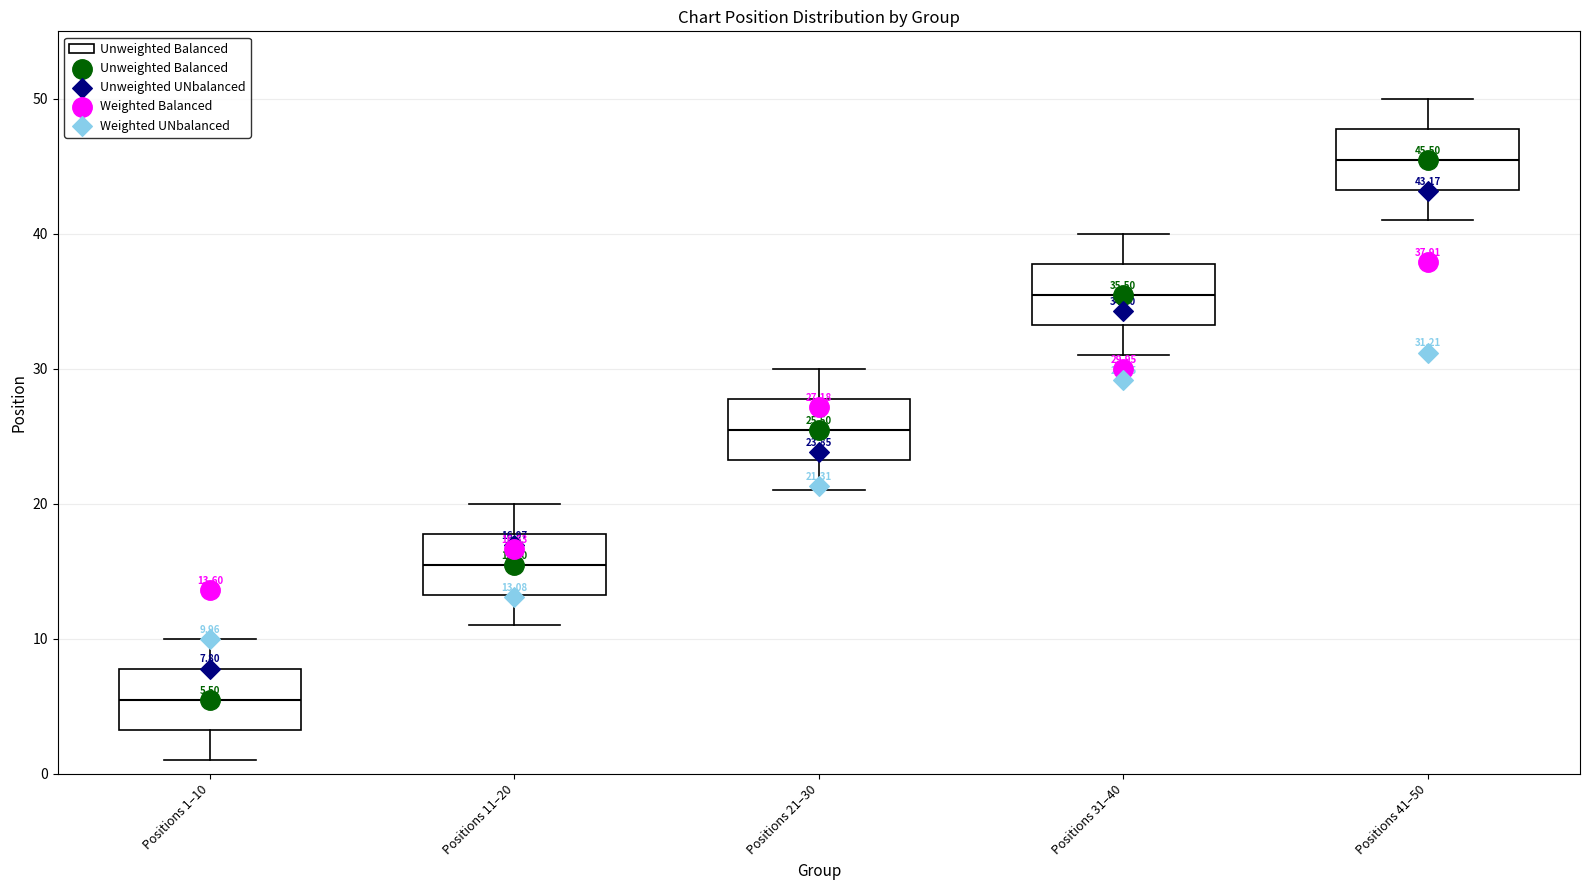

Which box's median line is the highest?

Positions 41–50